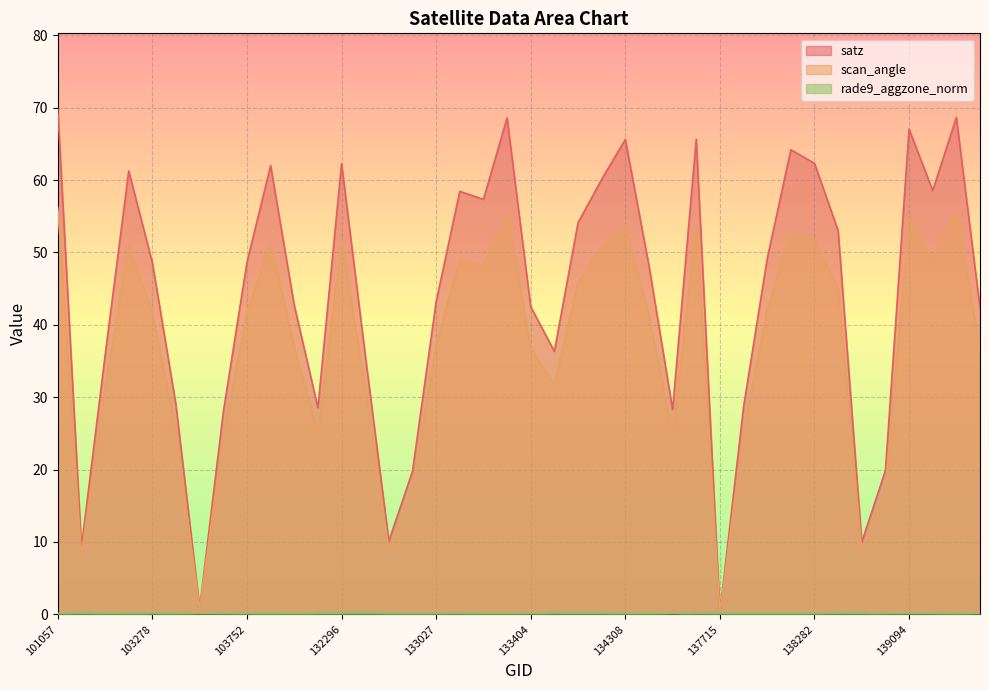

Is it true that scan_angle equals 51.5 at 103868?

True